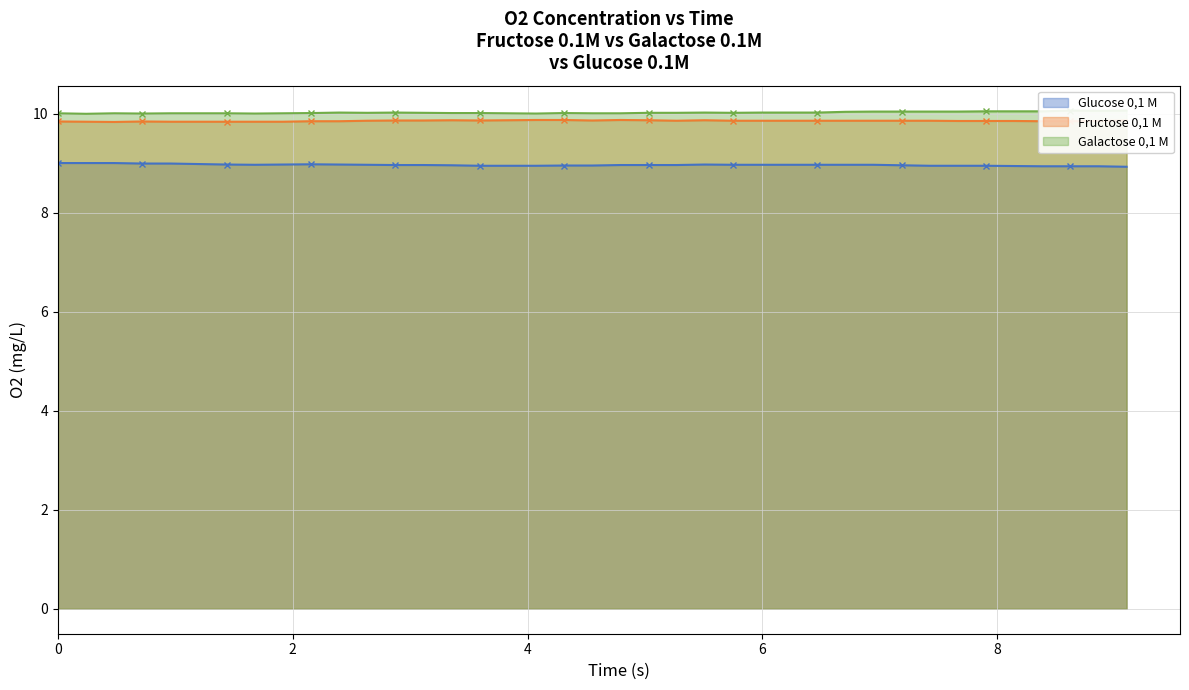

What is the value of the Galactose 0,1 M point at the 7th from the left?

10.0